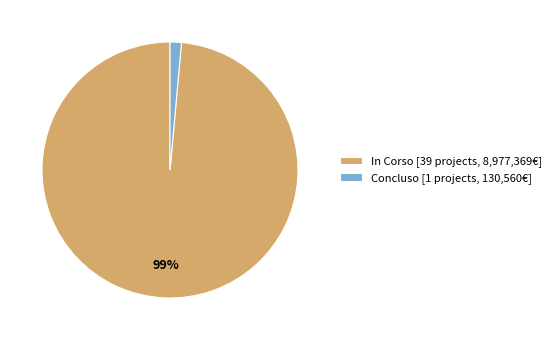

The Concluso [1 projects, 130,560€] slice represents 1% of the pie. True or false?

True